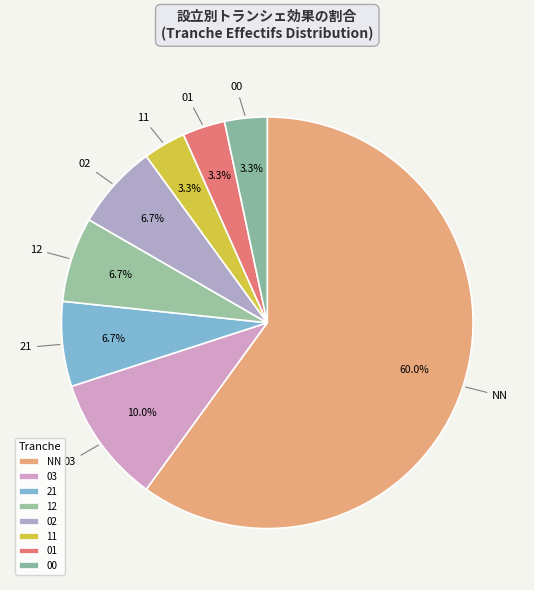

Which has a higher value, NN or 01?

NN